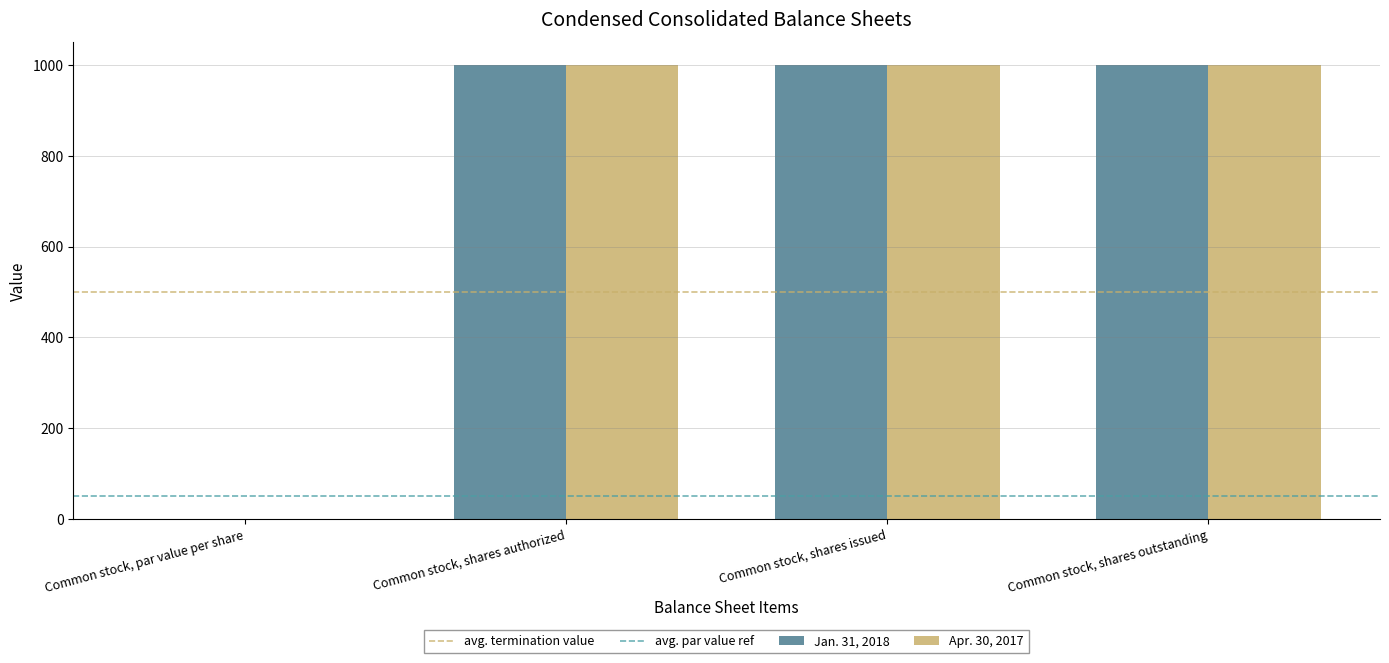

What is the maximum value for Jan. 31, 2018?

1000.0